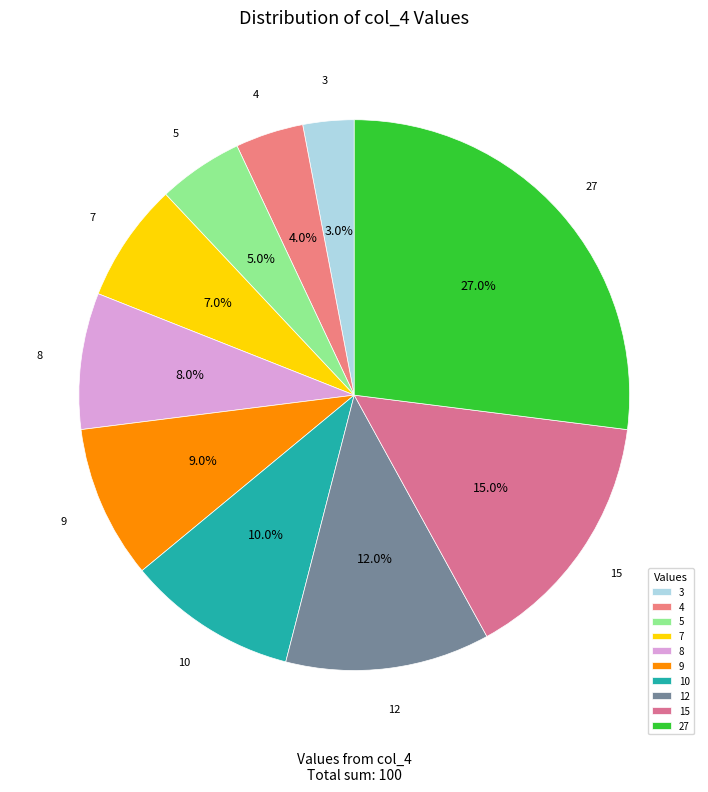

What portion of the pie excludes 7?

93.0%